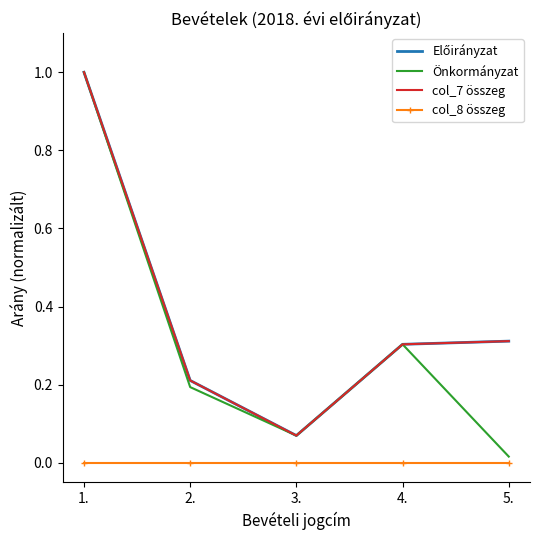

True or false: Előirányzat and col_7 összeg intersect in this chart.

False